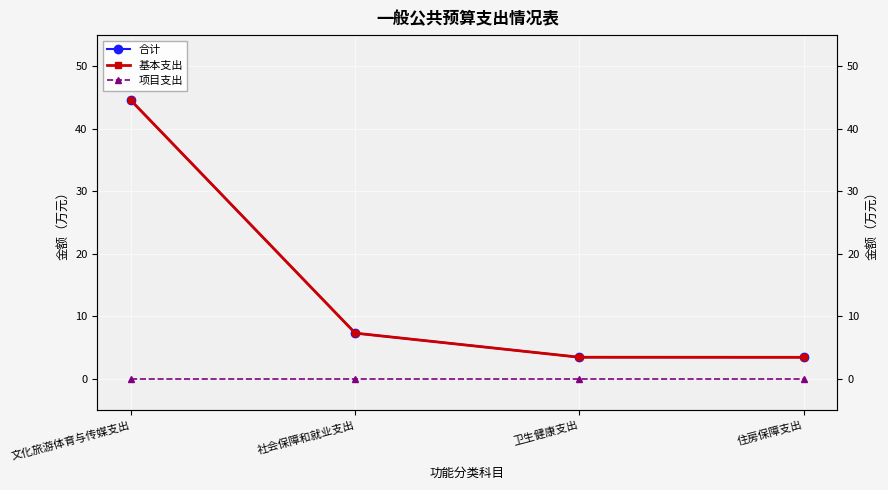

What is the difference between the second highest and minimum values in the 基本支出 series?

3.9